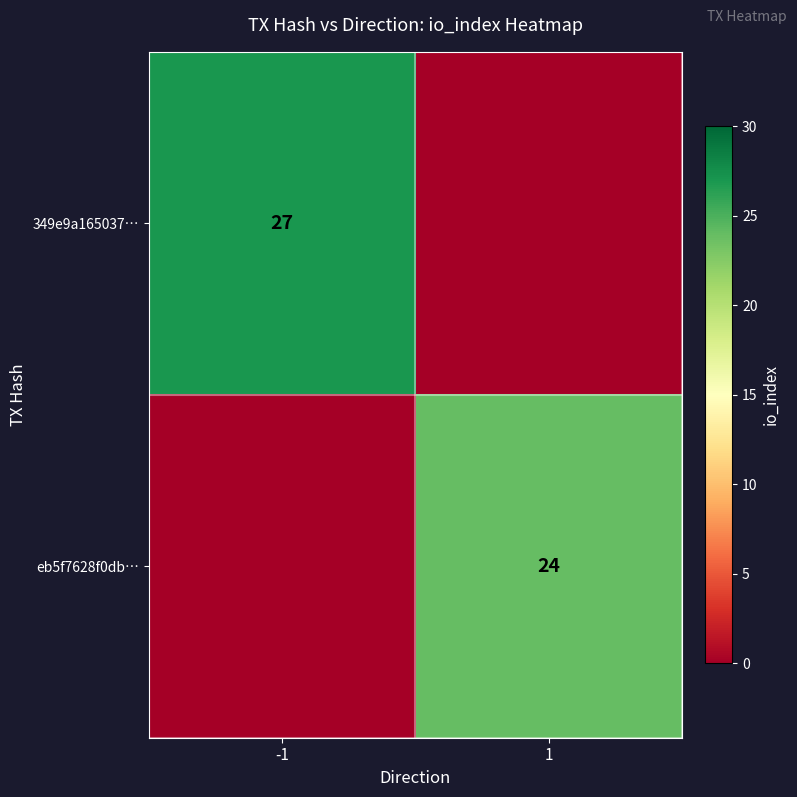

At how many categories does at least one series exceed 23?

2